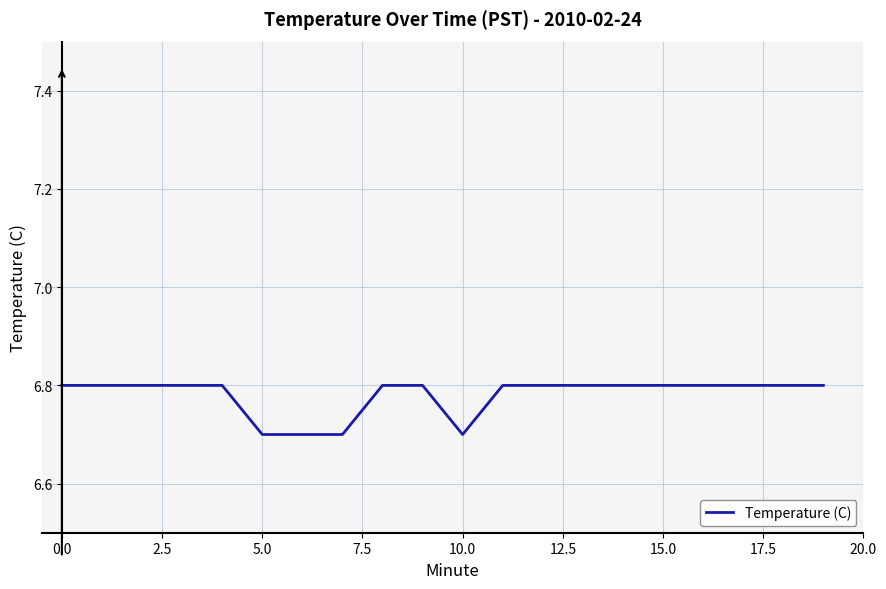

Reading left to right, what are all the values shown in this chart?

6.8	6.8	6.8	6.8	6.8	6.7	6.7	6.7	6.8	6.8	6.7	6.8	6.8	6.8	6.8	6.8	6.8	6.8	6.8	6.8